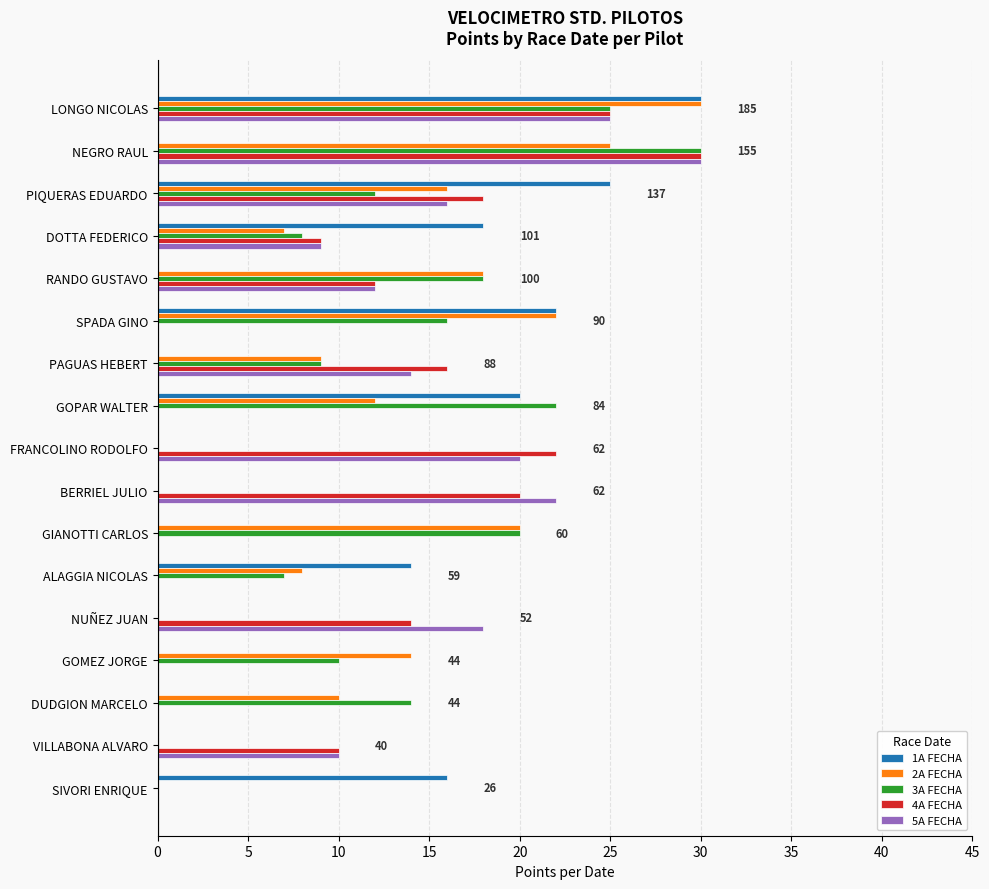

What are all the series names shown in the legend?

1A FECHA, 2A FECHA, 3A FECHA, 4A FECHA, 5A FECHA